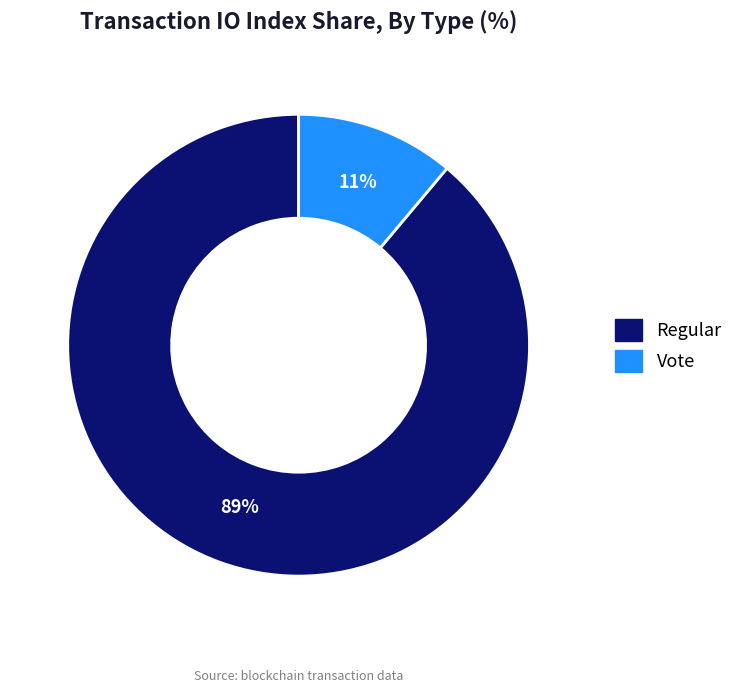

Combined, do Vote and Regular account for over 50%?

Yes